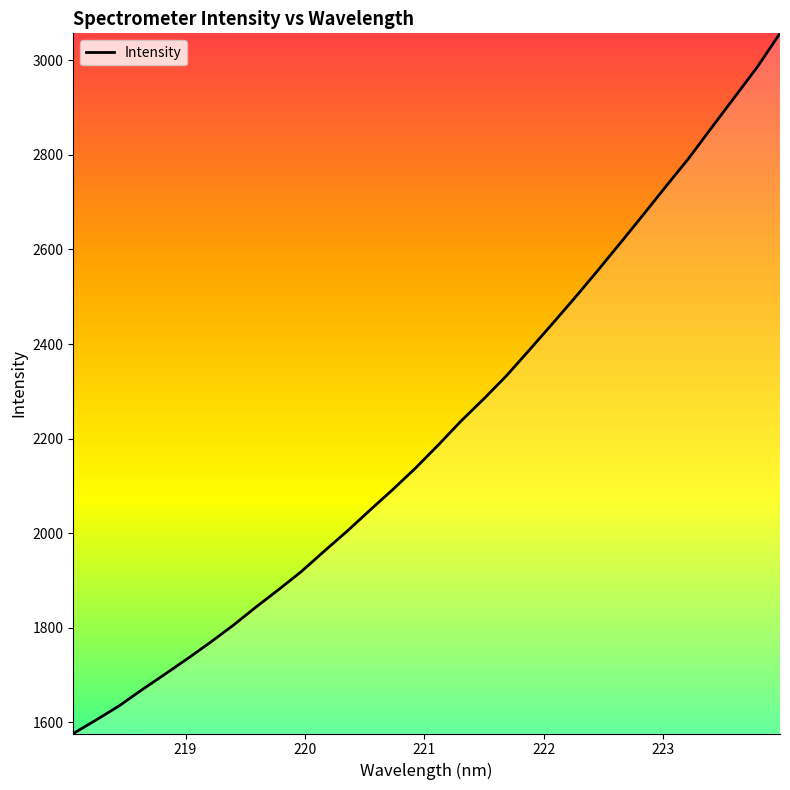

What is the smallest value displayed?

1576.3